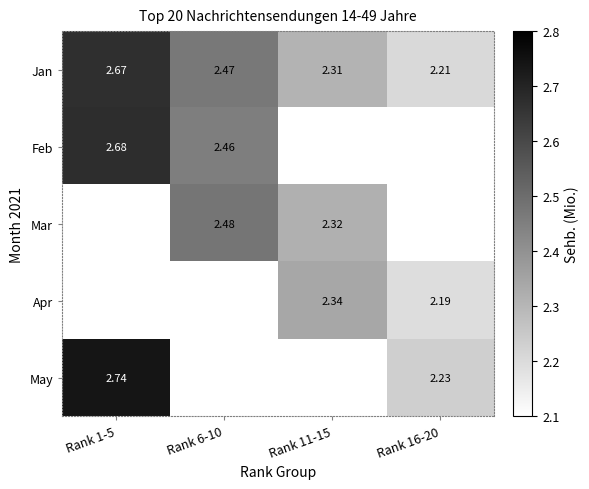

What is the approximate value of May at Rank 16-20?

2.2